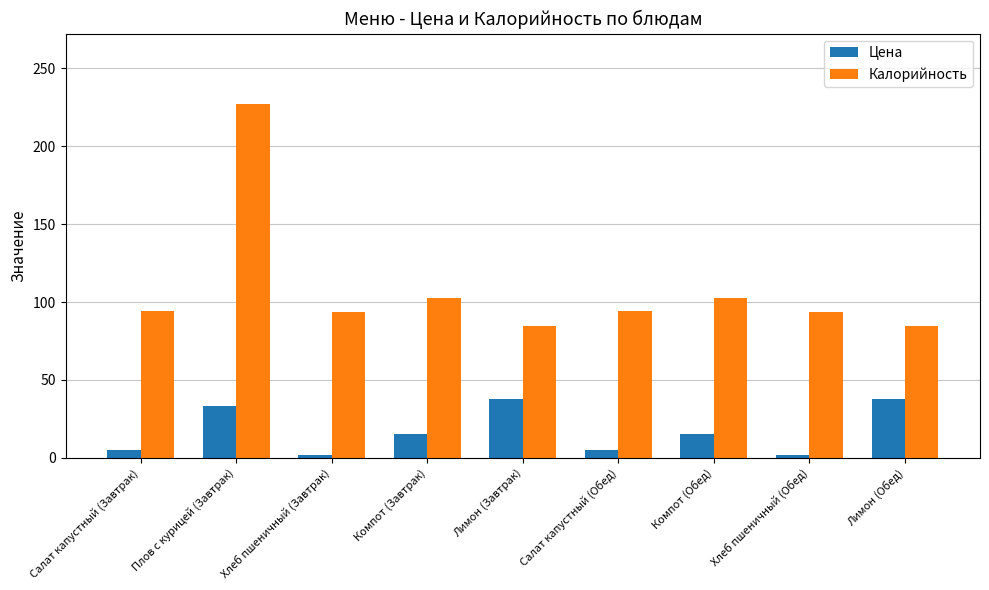

How many series are shown in this chart?

2